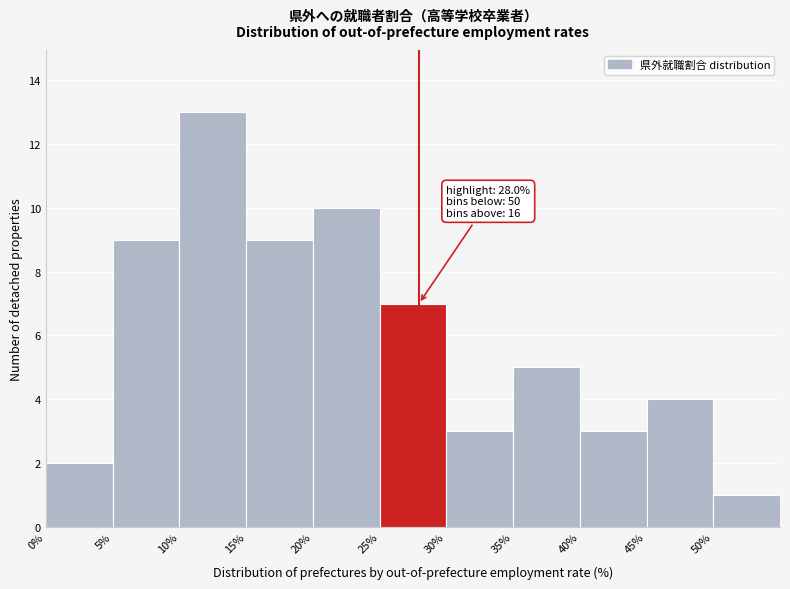

Over which range of the x-axis is the bar tallest?

10 to 15